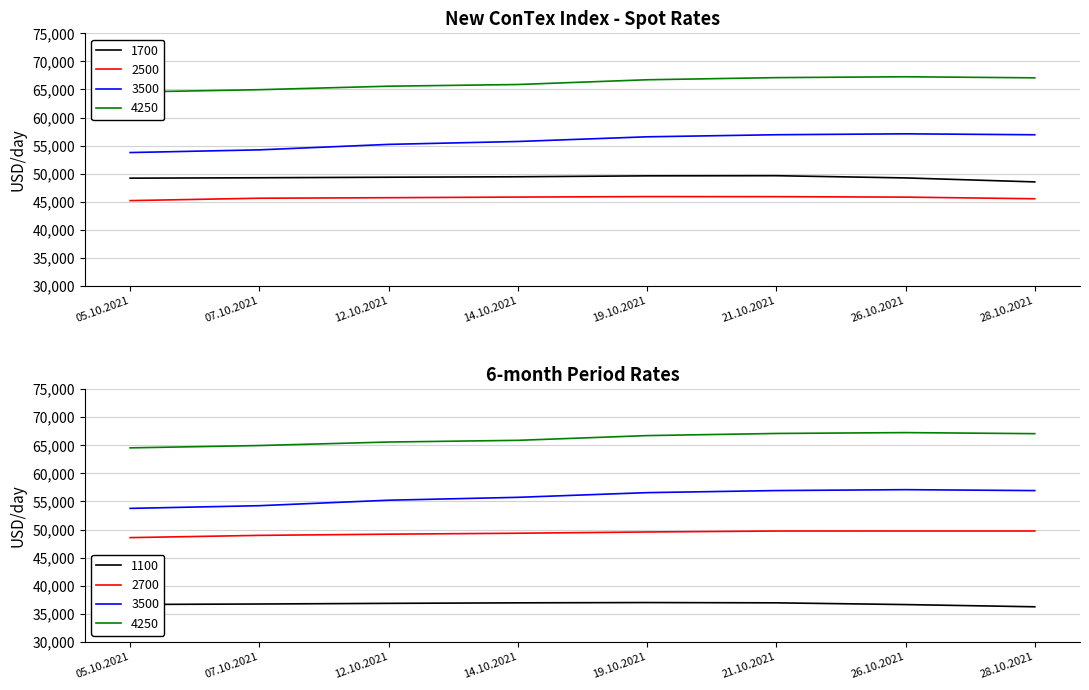

Is the value of 1700 at 26.10.2021 greater than the value of 3500 at 21.10.2021?

No